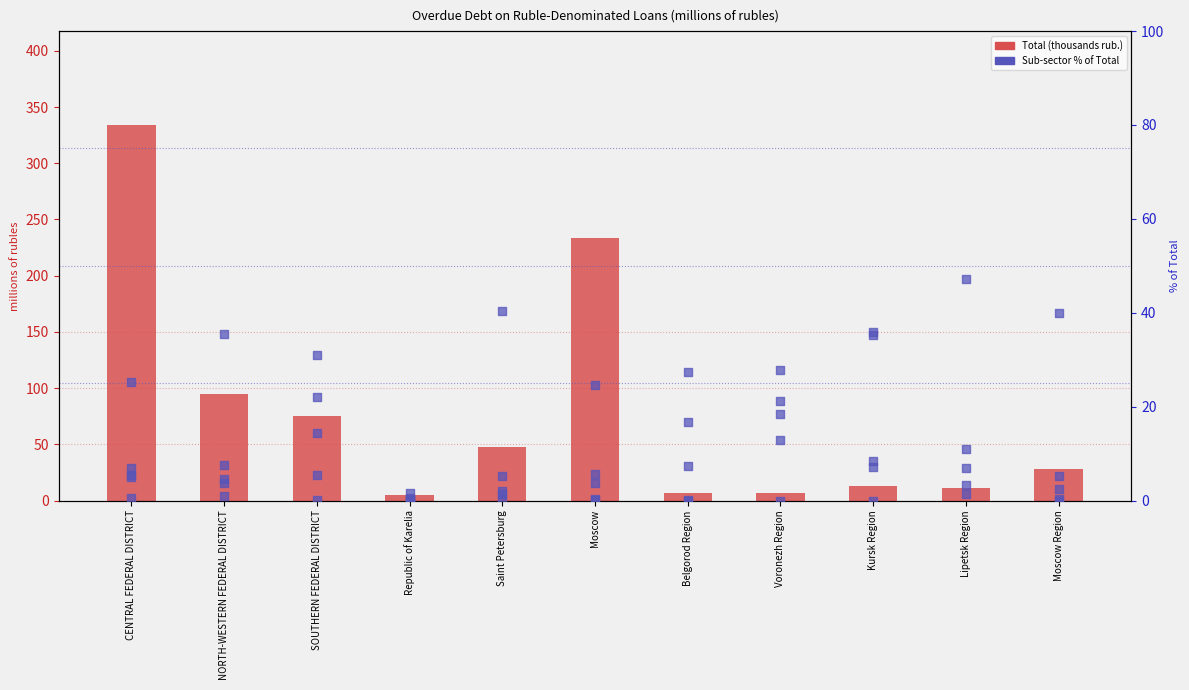

Which series reaches the maximum Y coordinate?

Total